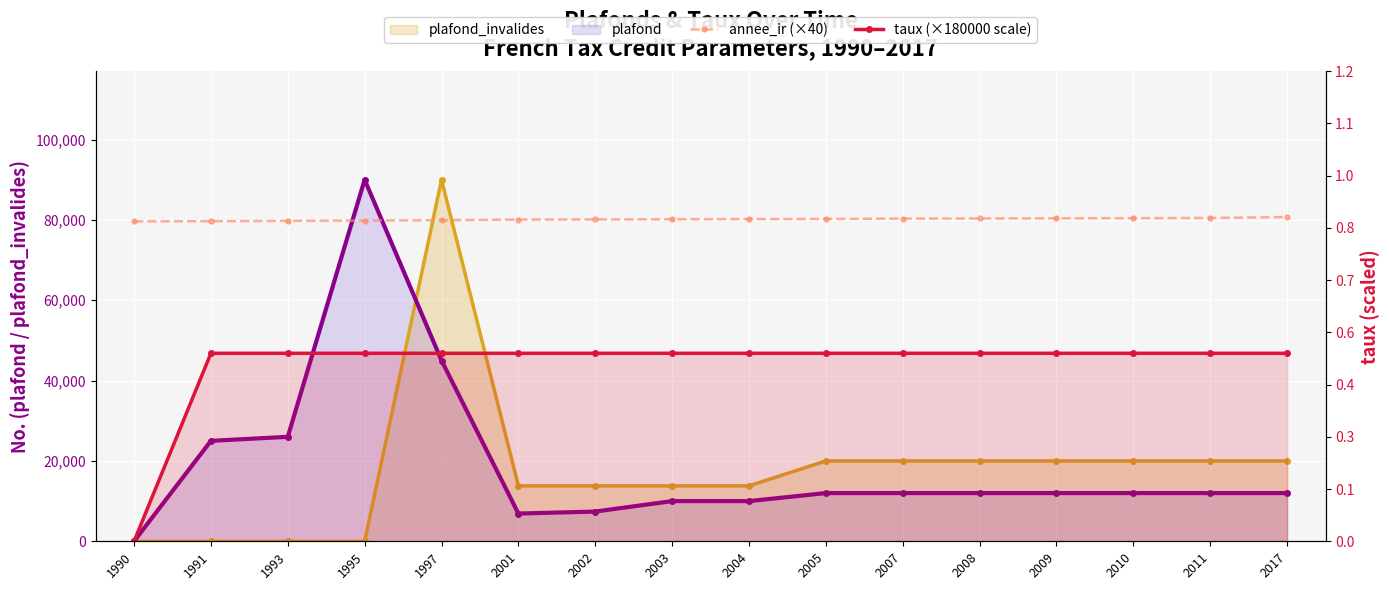

What is the difference between the annee_ir (×40) values at 1990 and 2011?

840